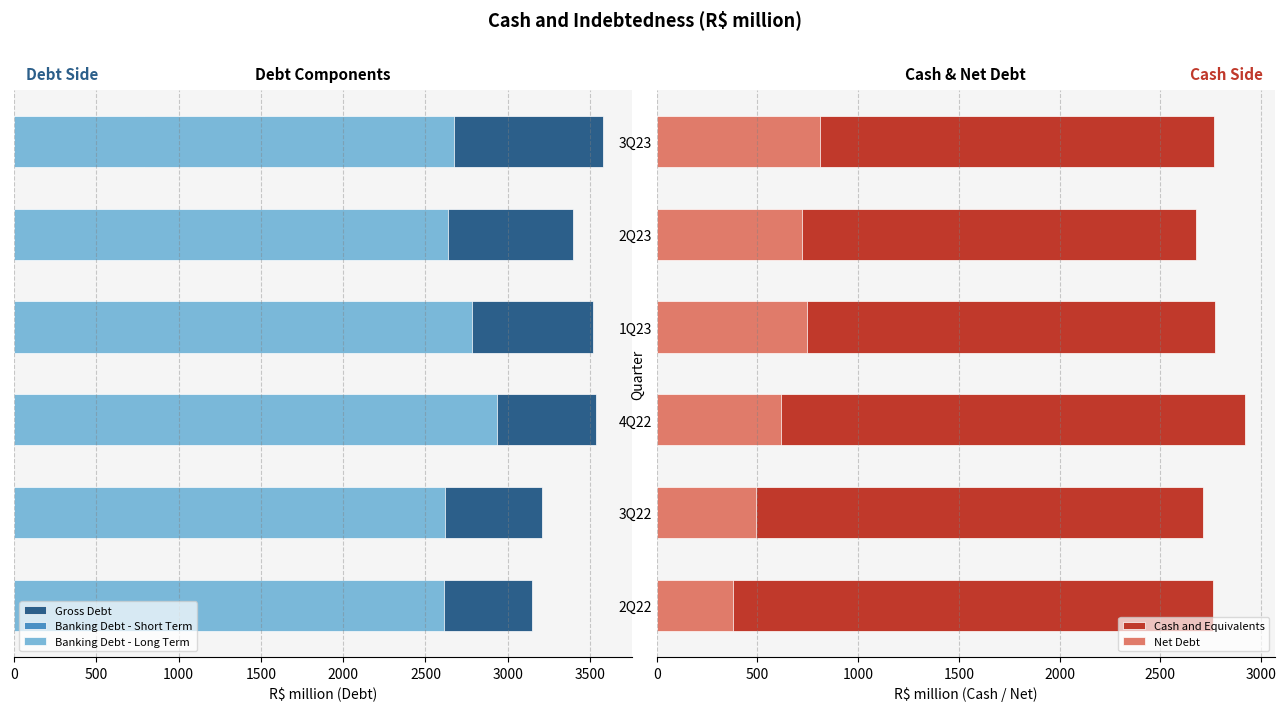

What are all the series names shown in the legend?

Gross Debt, Banking Debt - Short Term, Banking Debt - Long Term, Cash and Equivalents, Net Debt